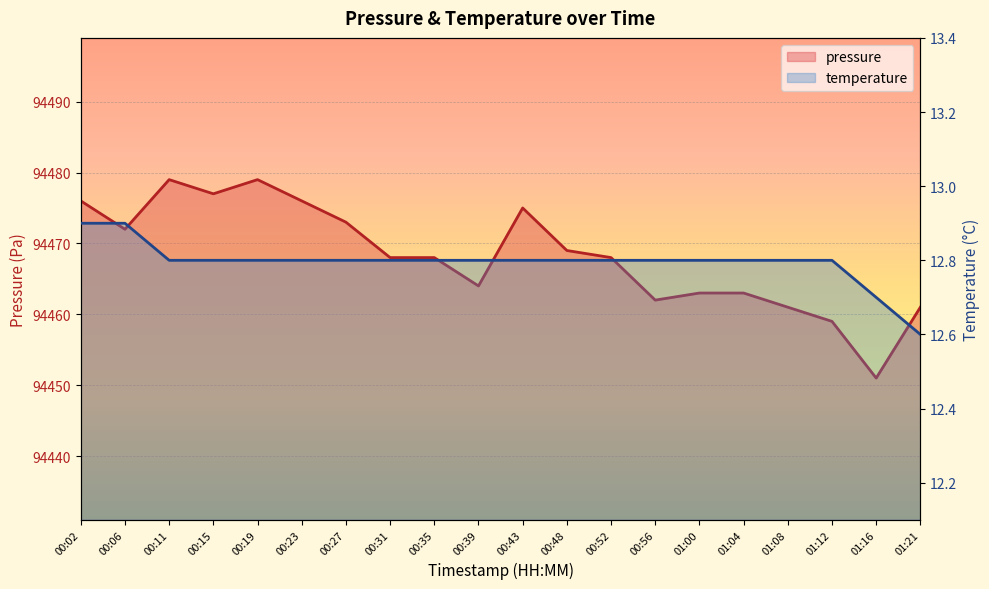

At which label is temperature closest to 12?

01:21